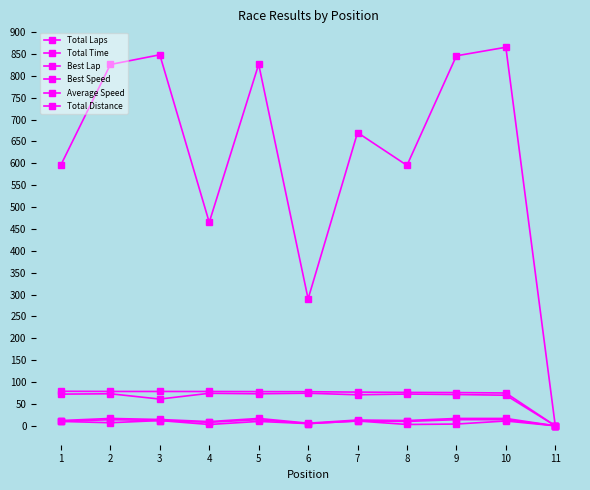

True or false: Total Distance has a value of 10.5 at 11.

False